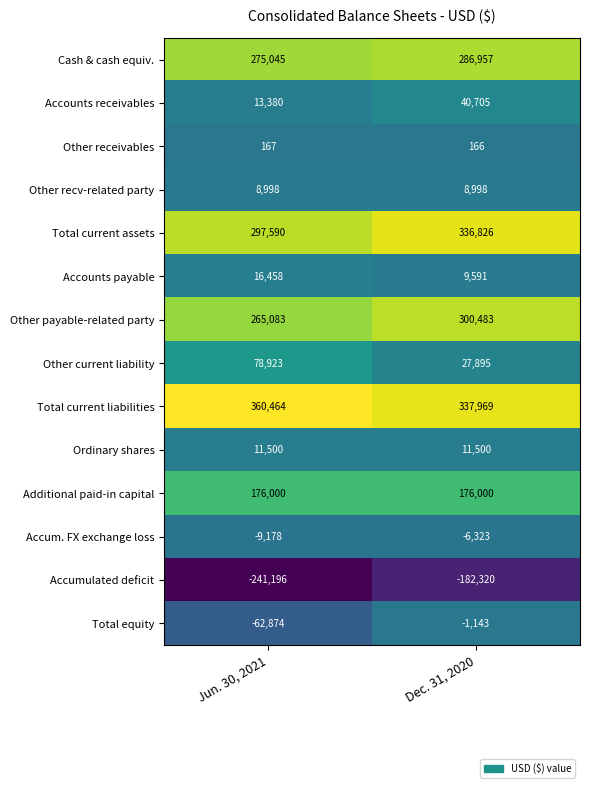

What value does the Total equity series have at Dec. 31, 2020, to the nearest 10?

-1140